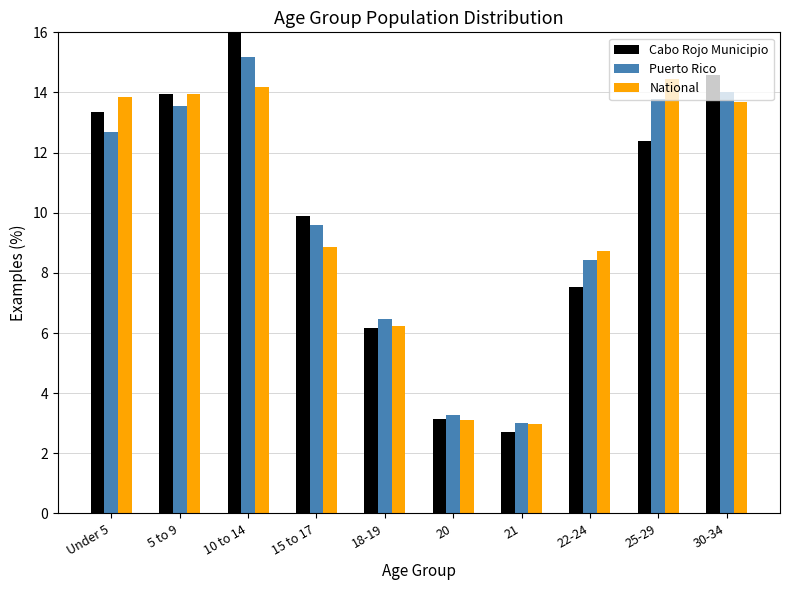

What is the difference between the highest and lowest values at 15 to 17?

1.0